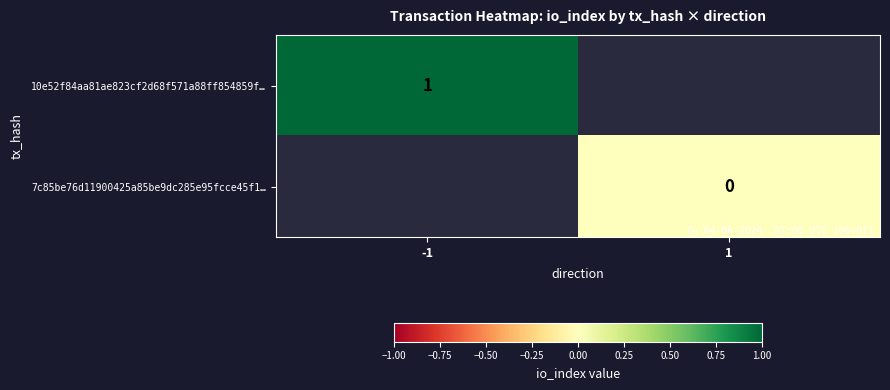

The 10e52f84aa81ae823cf2d68f571a88ff854859f… series shows 1 at -1. True or false?

True